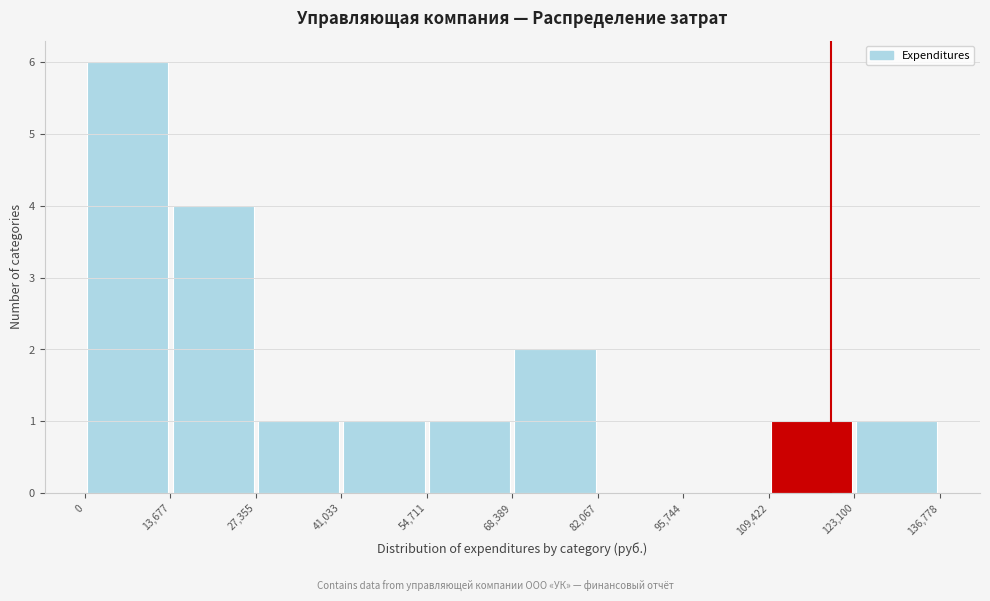

Over which range of the x-axis is the bar tallest?

0 to 13,677